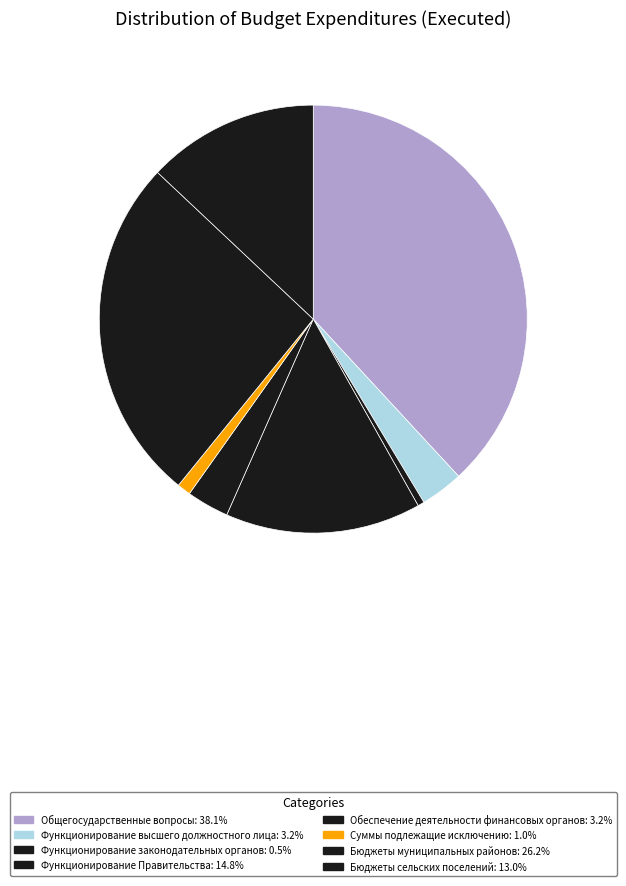

Count the number of slices in the pie.

8